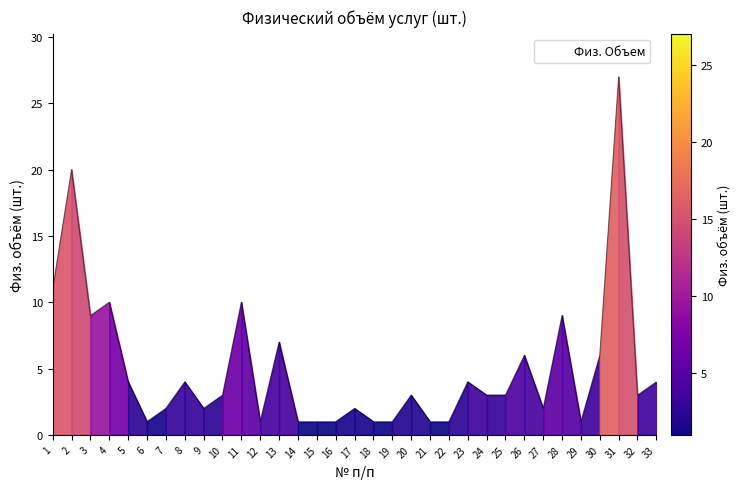

Between 28 and 31, which is larger?

31